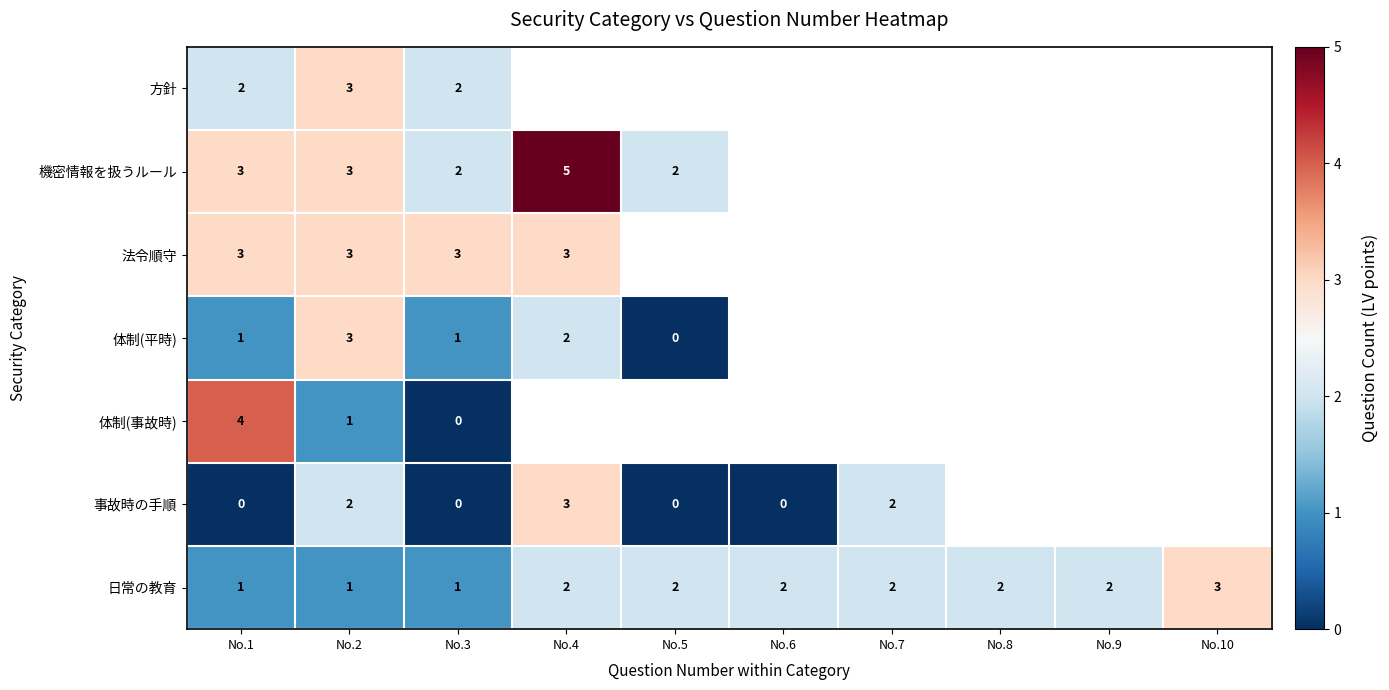

Which category has the highest value in the 日常の教育 series?

No.10